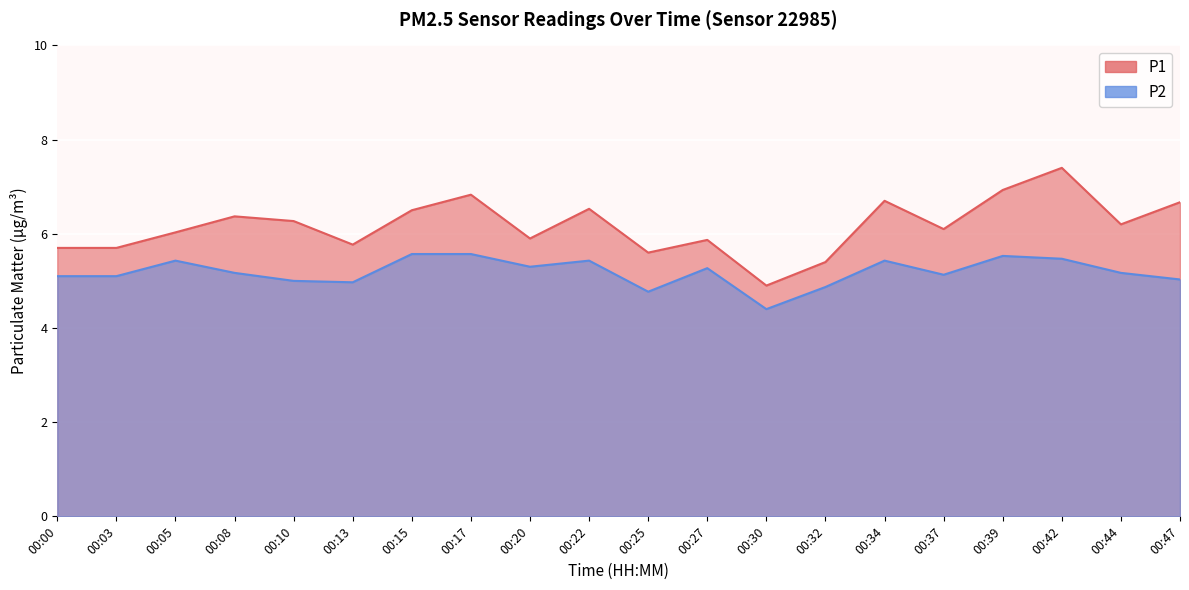

At which label does P2 first exceed 5?

00:00